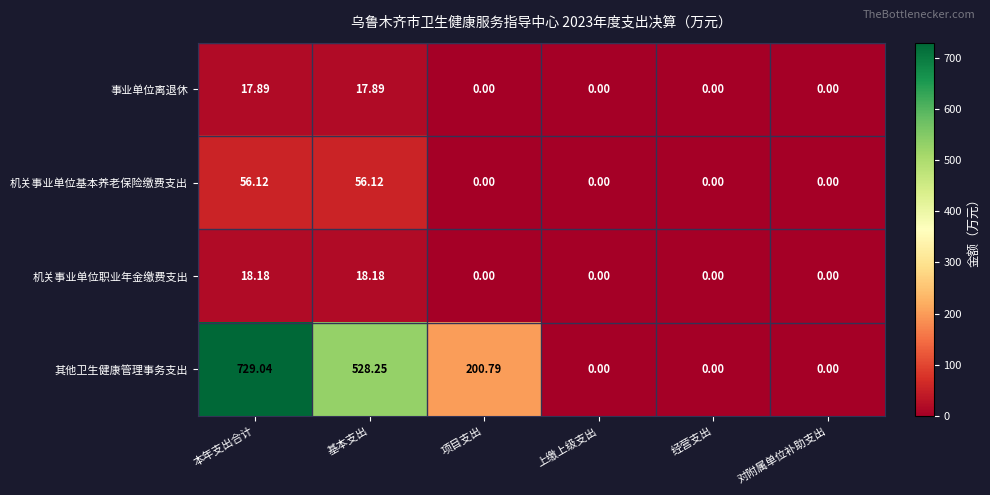

Between 项目支出 and 对附属单位补助支出, which series saw the biggest shift?

其他卫生健康管理事务支出